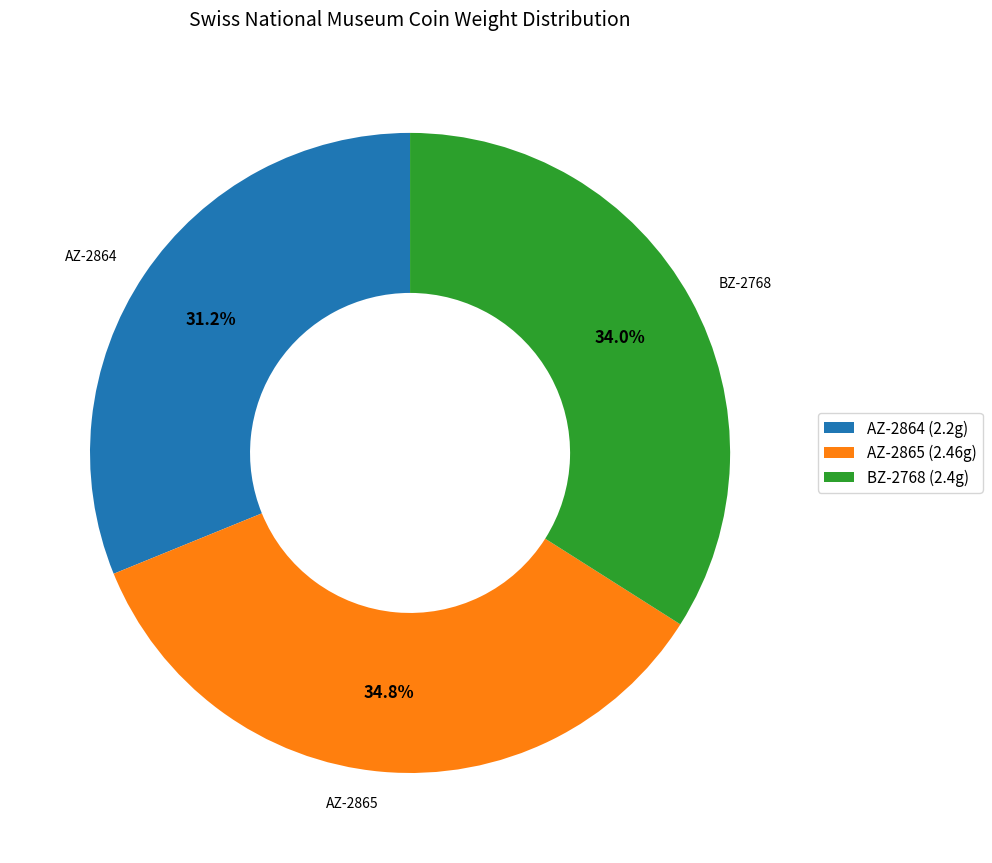

Rank the categories by value from highest to lowest.

AZ-2865, BZ-2768, AZ-2864